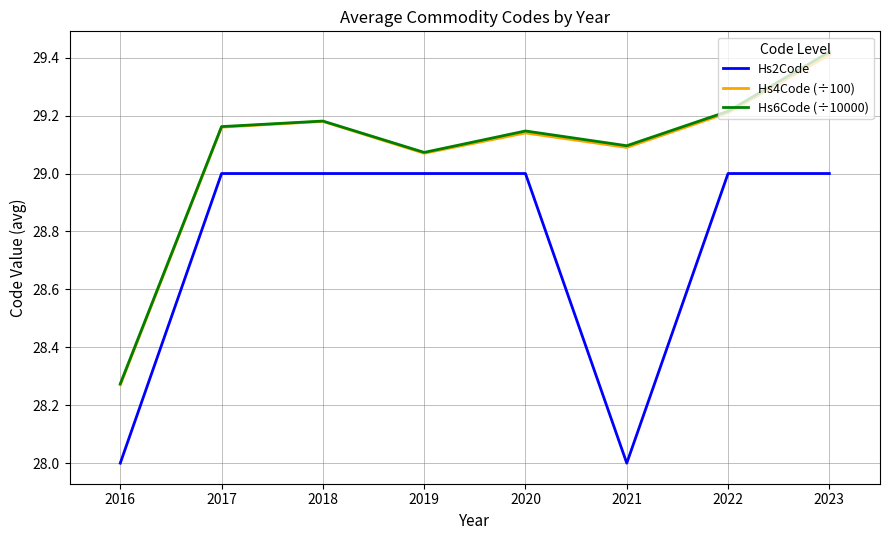

Where is the first local minimum for Hs6Code (÷10000)?

2019